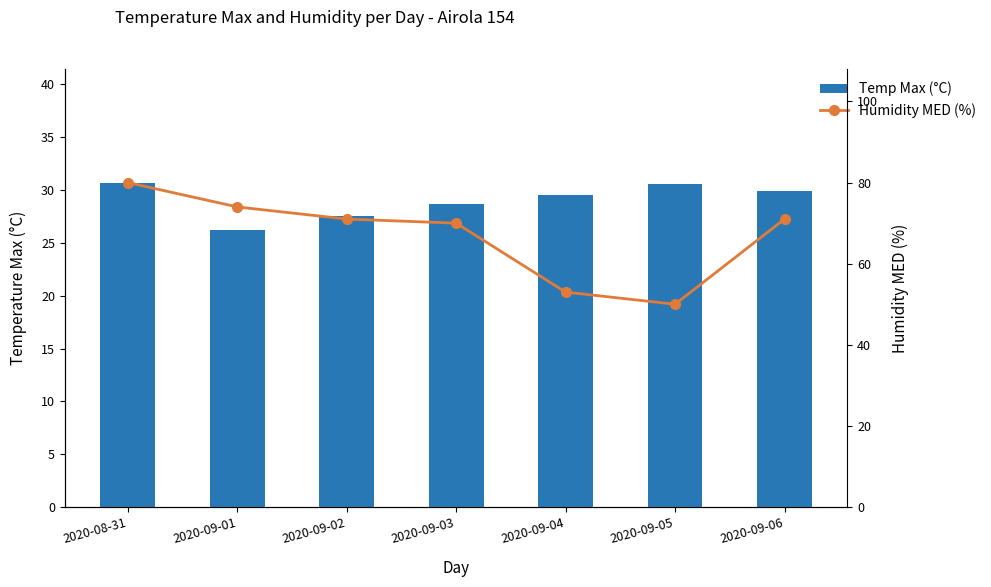

What is the average value of the Temp Max (°C) series?

29.0